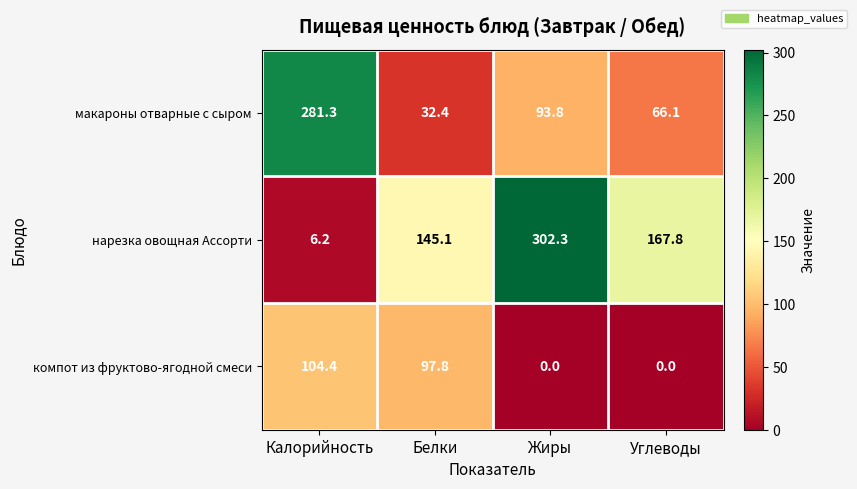

Reading left to right, extract all data points from this chart.

макароны отварные с сыром: 281.3	32.4	93.8	66.1
нарезка овощная Ассорти: 6.2	145.1	302.3	167.8
компот из фруктово-ягодной смеси: 104.4	97.8	0.0	0.0